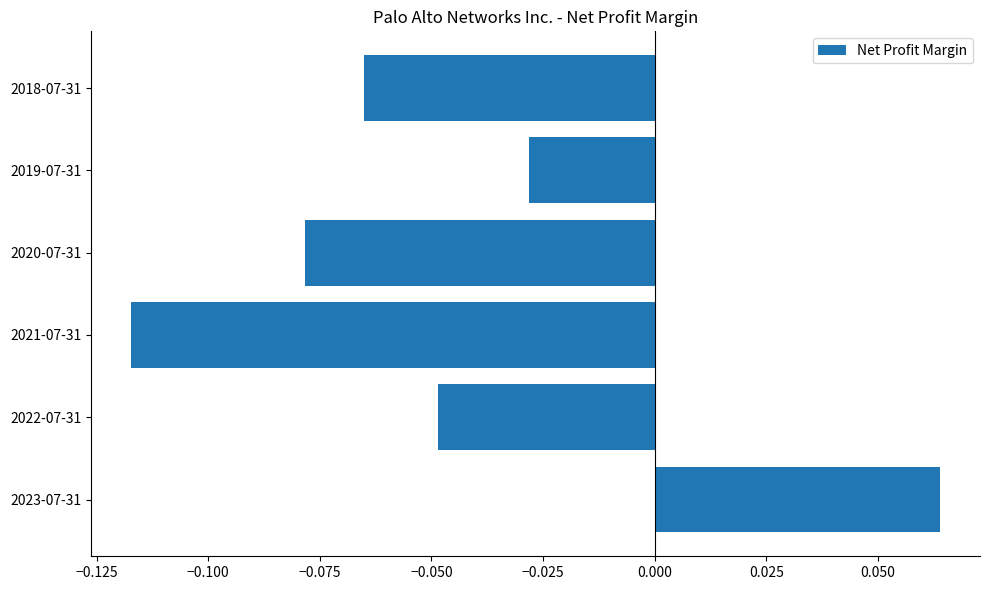

How many data points are less than 0?

5